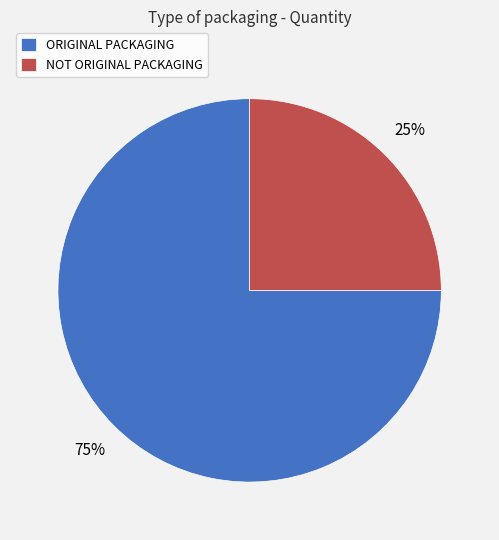

Rank the categories by value from lowest to highest.

NOT ORIGINAL PACKAGING, ORIGINAL PACKAGING